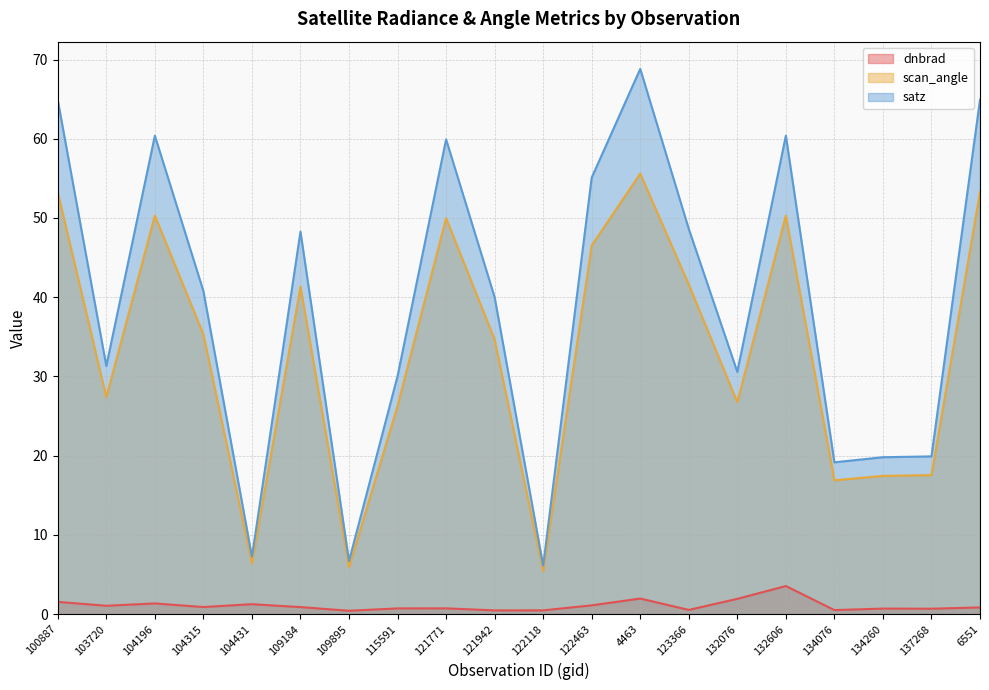

What position from the left is 134260?

18